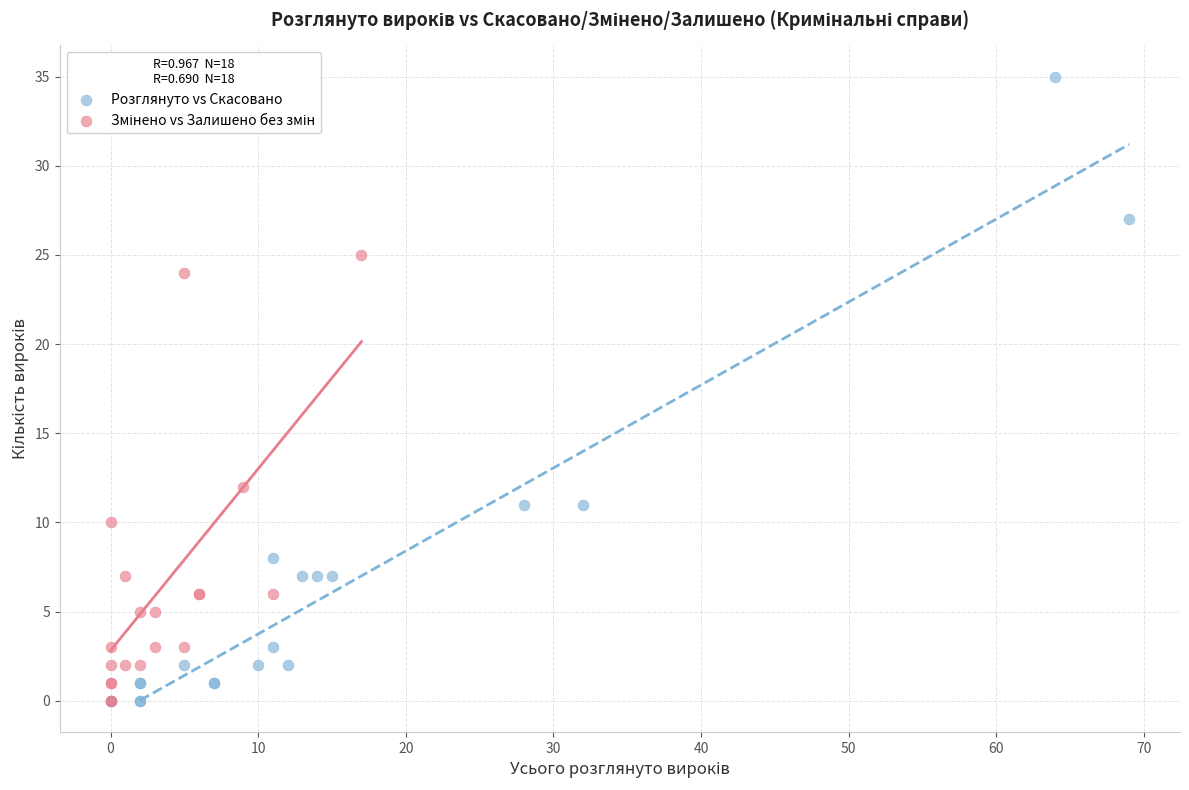

Which series contains the highest Y value?

Розглянуто vs Скасовано